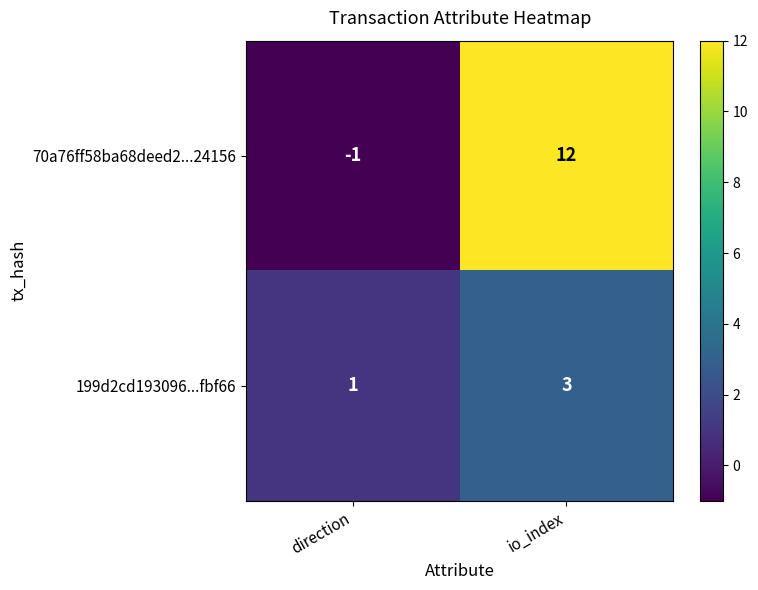

Reading left to right, what are all the values shown in this chart?

70a76ff58ba68deed2...24156: direction=-1	io_index=12
199d2cd193096...fbf66: direction=1	io_index=3